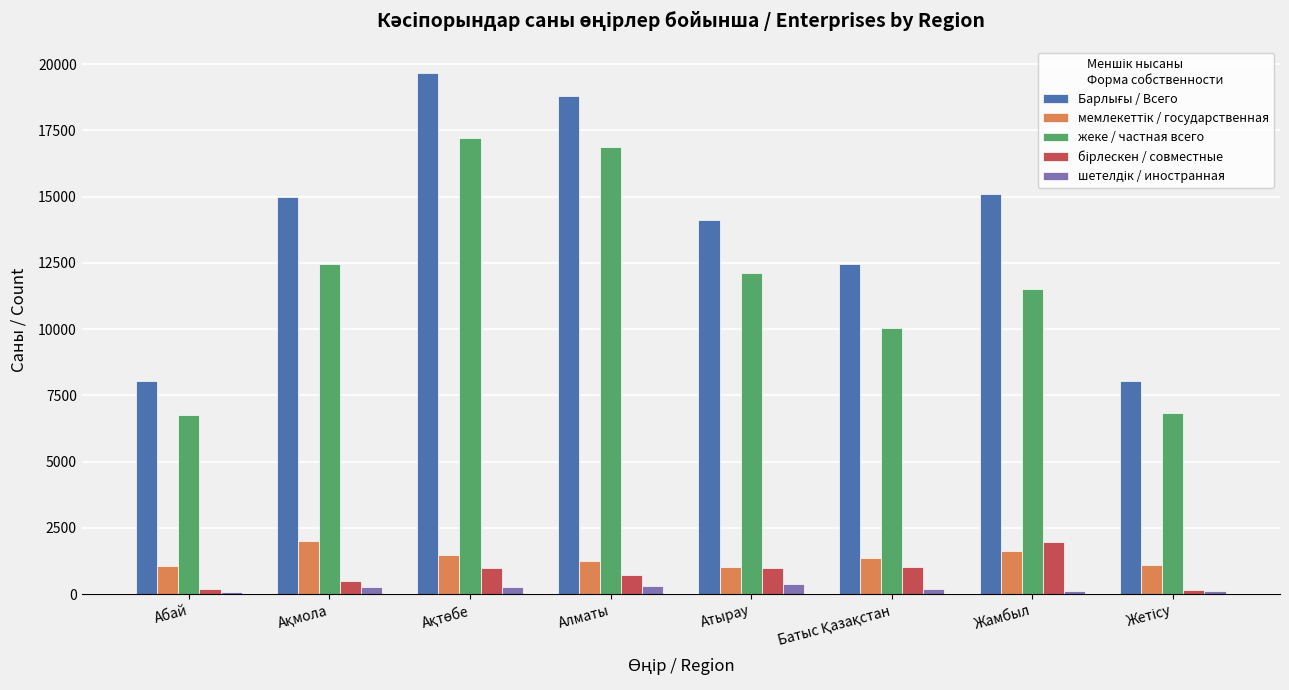

What is the average value of the жеке / частная всего series?

11724